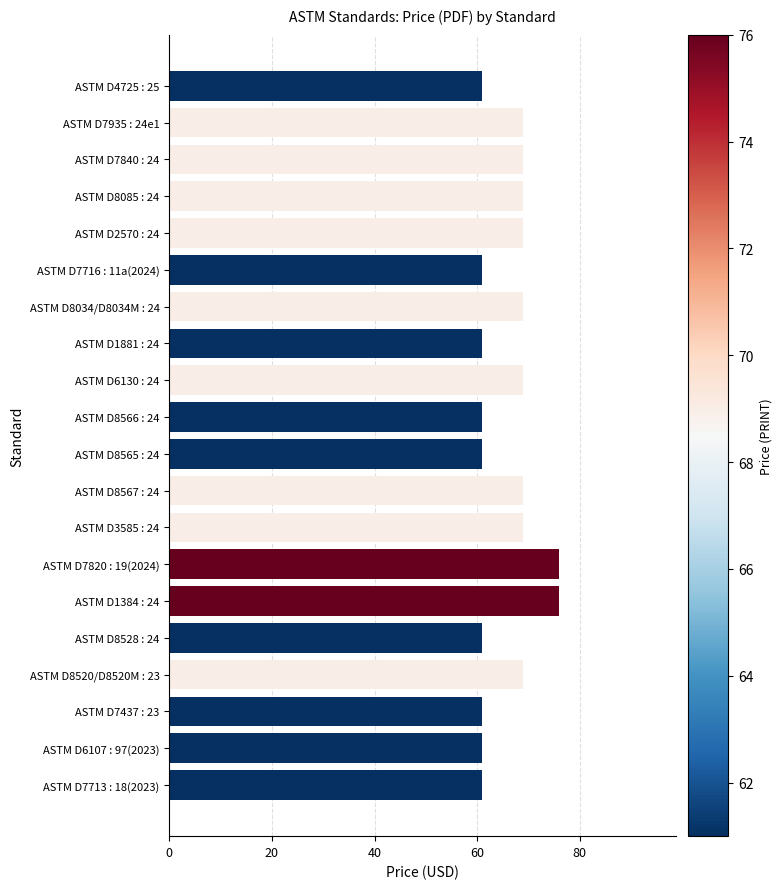

Reading top to bottom, list all the values displayed in this chart.

61	69	69	69	69	61	69	61	69	61	61	69	69	76	76	61	69	61	61	61